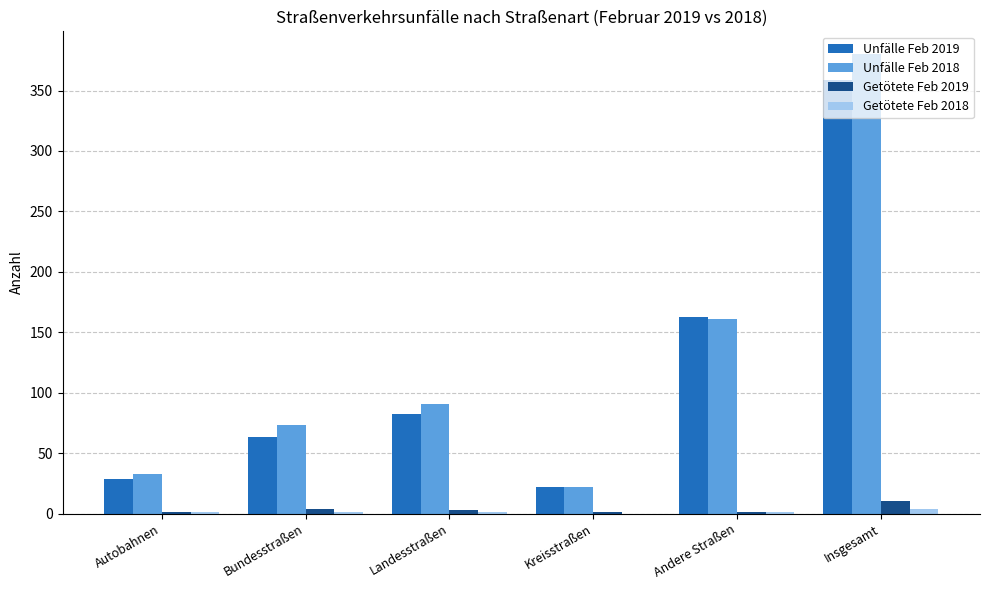

Which series has the widest spread of values?

Unfälle Feb 2018